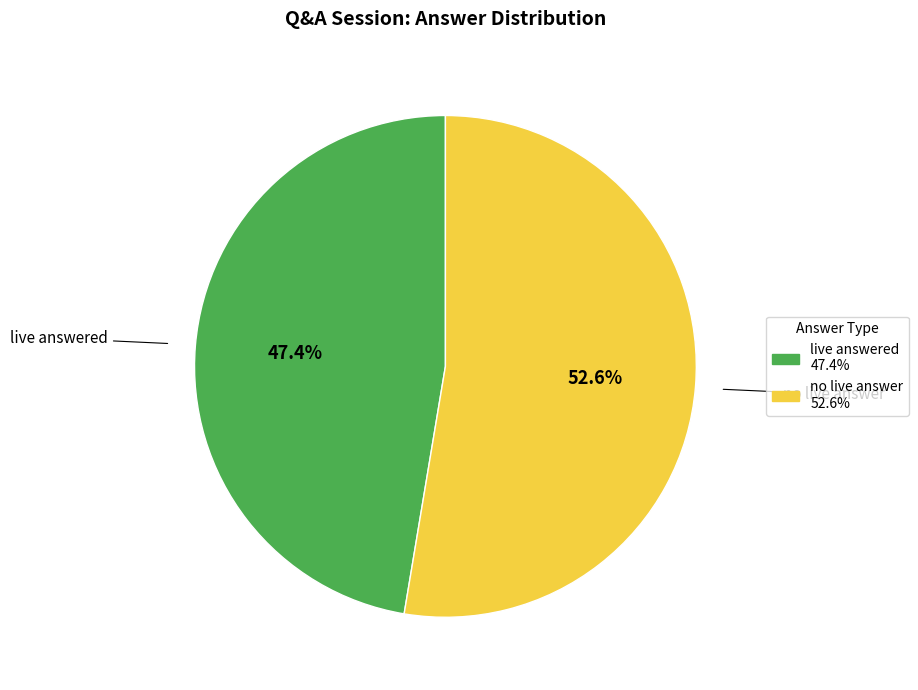

Is there any slice that represents more than half of the pie?

Yes